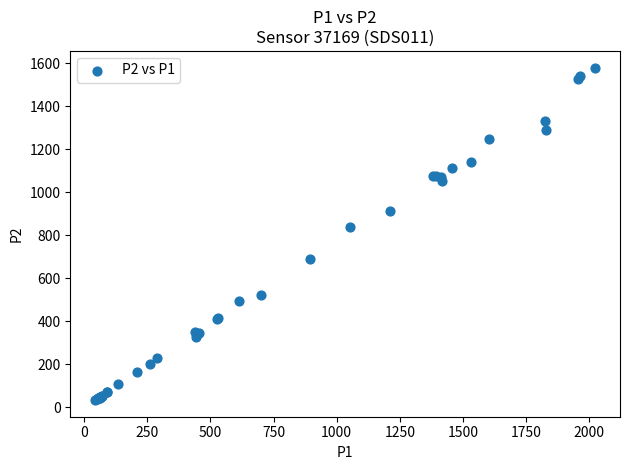

What Y value in the scatter plot is closest to 806?

840.0